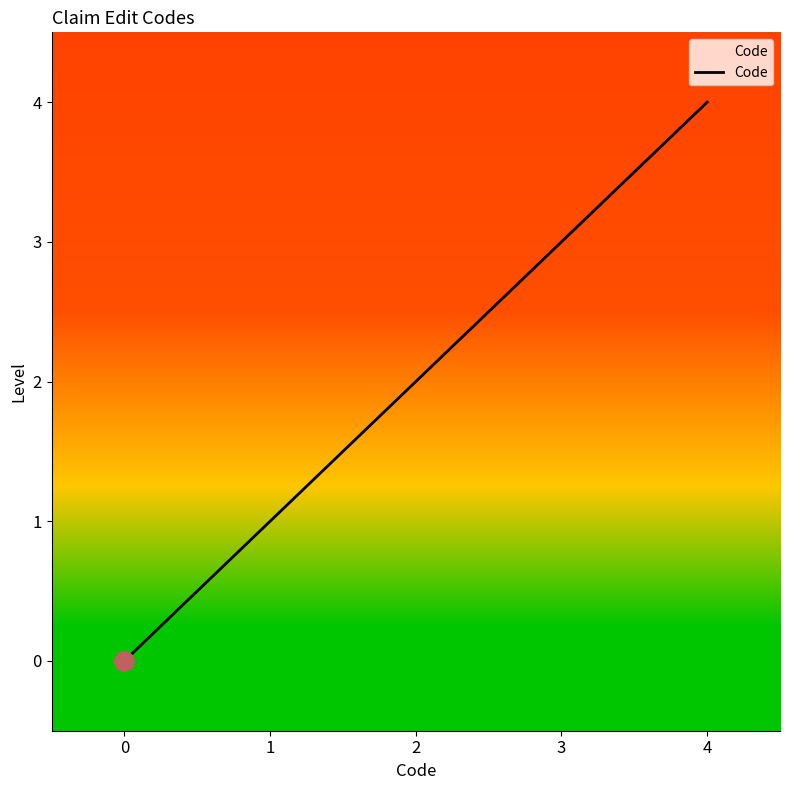

Rank the categories by value from highest to lowest.

4, 3, 2, 1, 0